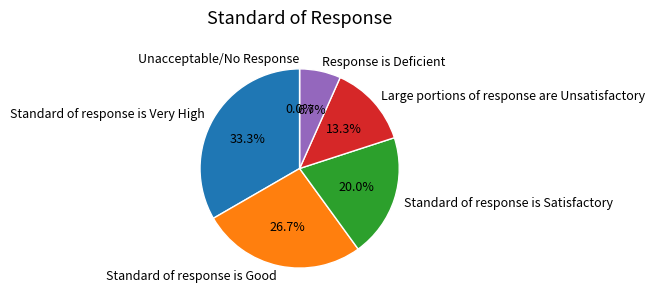

Rank the categories by value from highest to lowest.

Standard of response is Very High, Standard of response is Good, Standard of response is Satisfactory, Large portions of response are Unsatisfactory, Response is Deficient, Unacceptable/No Response